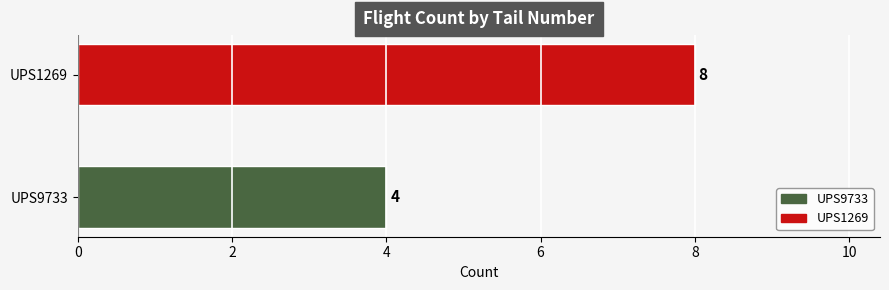

How many data points are less than 8?

1